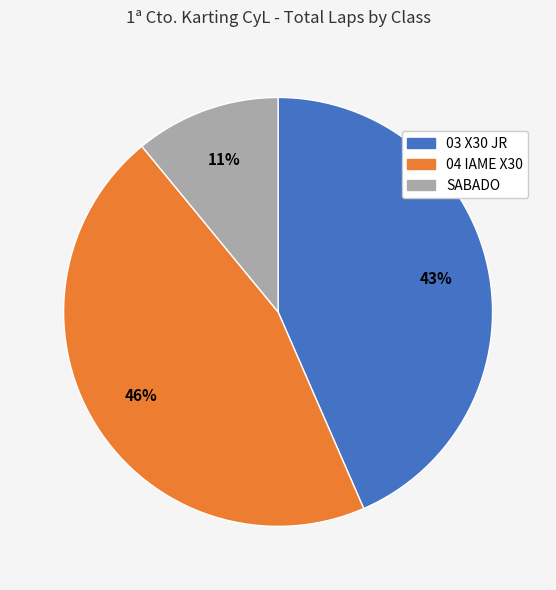

Do SABADO and 03 X30 JR together represent more than half of the pie?

Yes